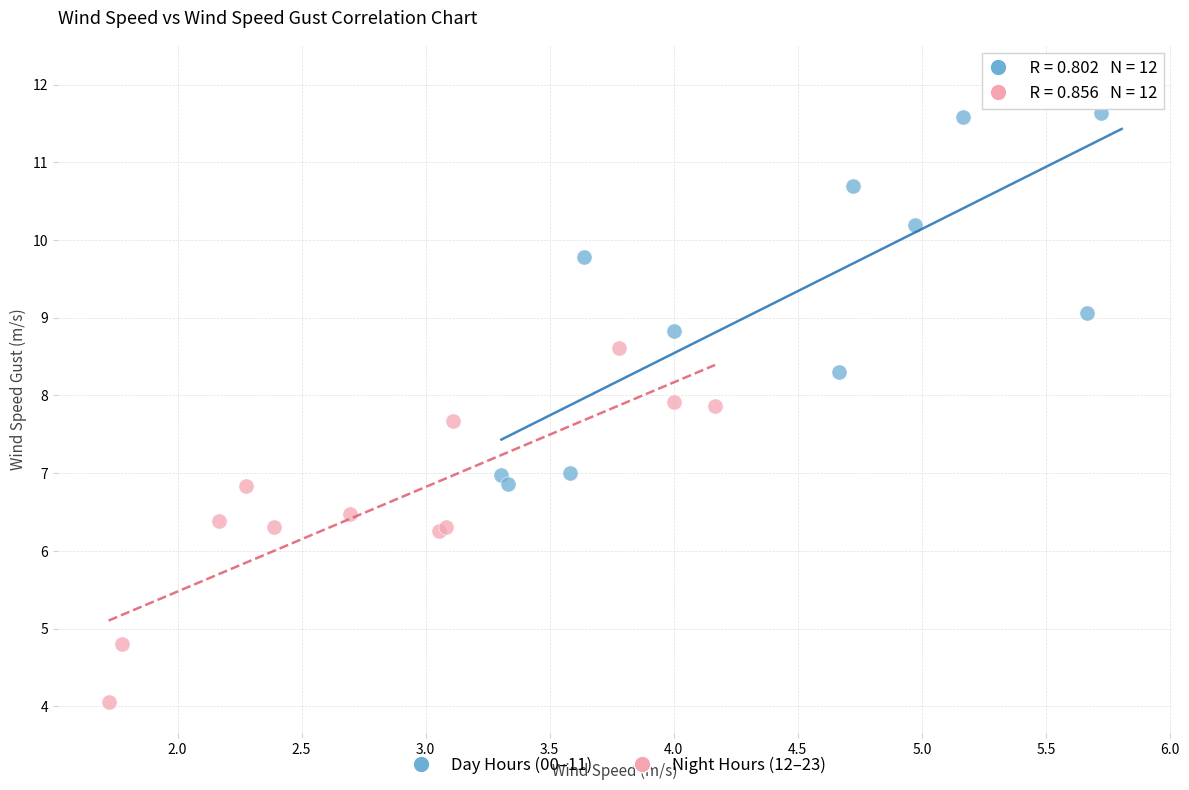

Which series reaches the minimum Y coordinate?

Night Hours (12–23)